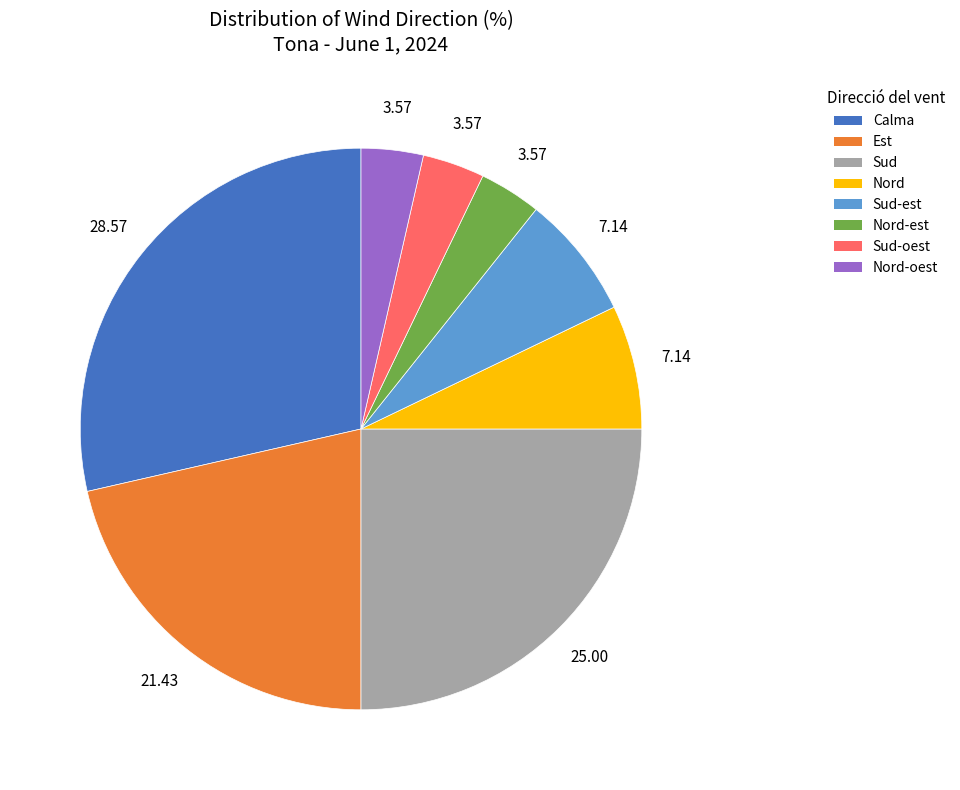

Does any single category account for the majority?

No